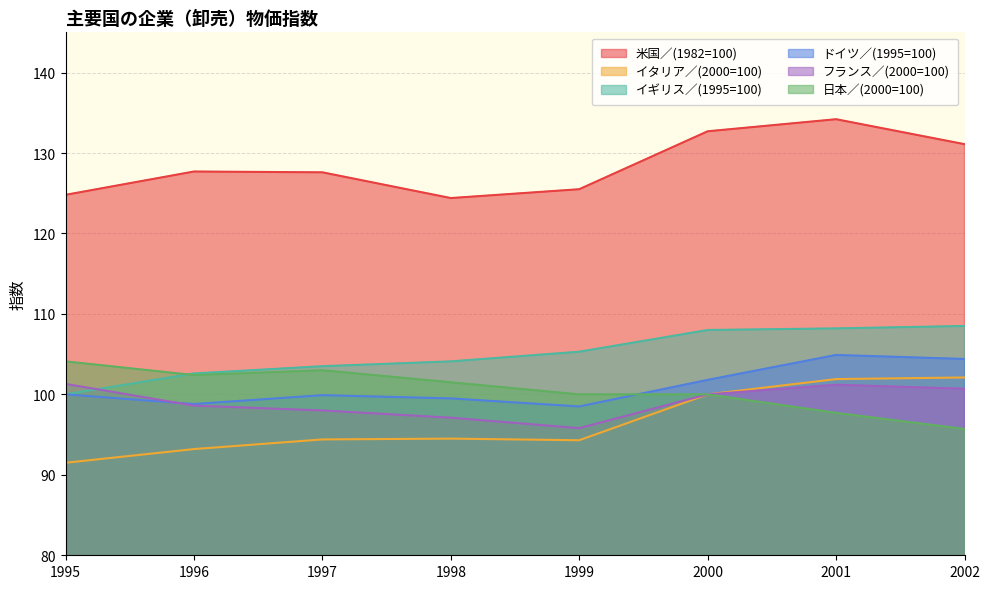

How many lines are shown in the chart?

6